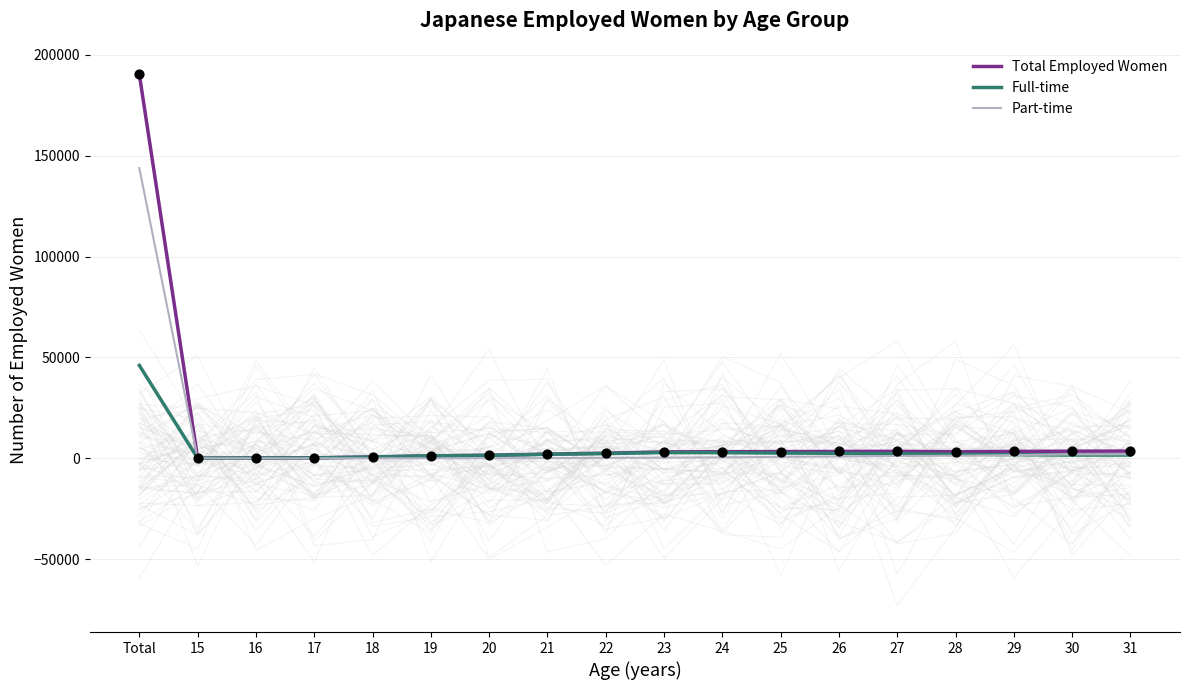

Which series has the largest total across all categories?

Total Employed Women